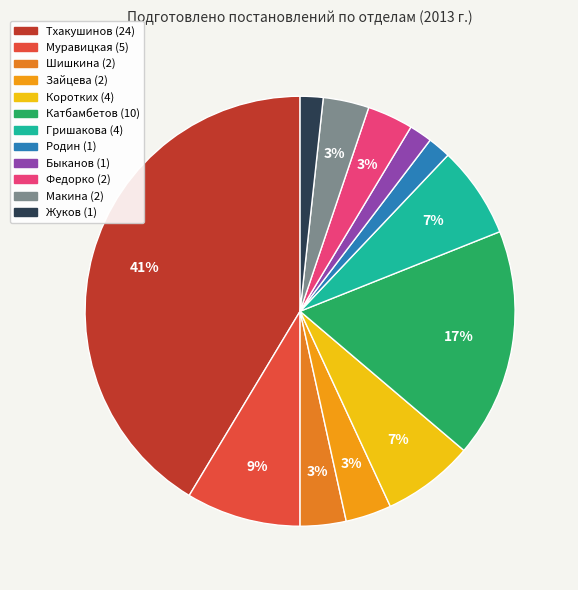

Is it true that Катбамбетов is 31% of the pie?

False